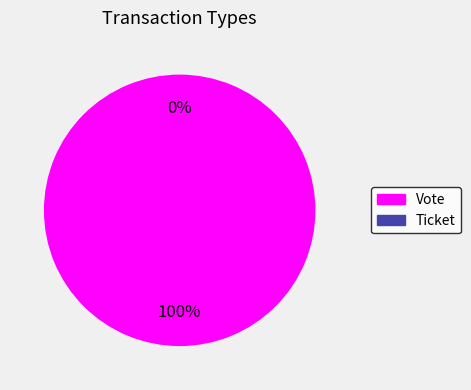

To the nearest percent, what is the combined percentage of Ticket and Vote?

100%